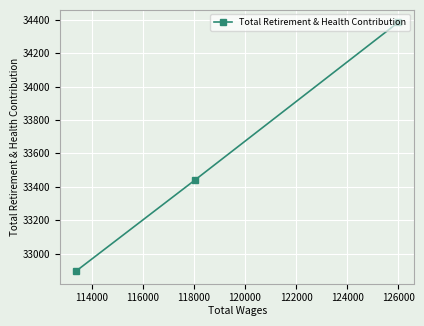

How many distinct data groups are displayed?

1